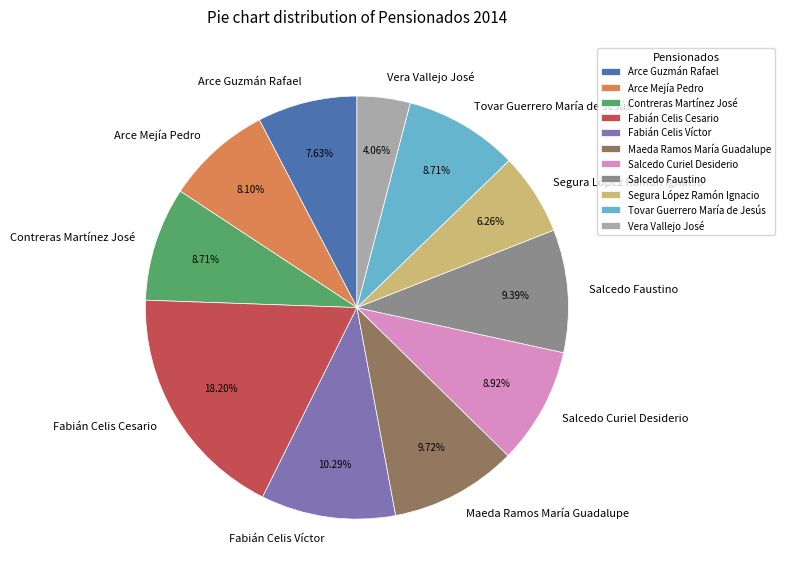

To the nearest percent, what percentage of the pie is Contreras Martínez José?

9%